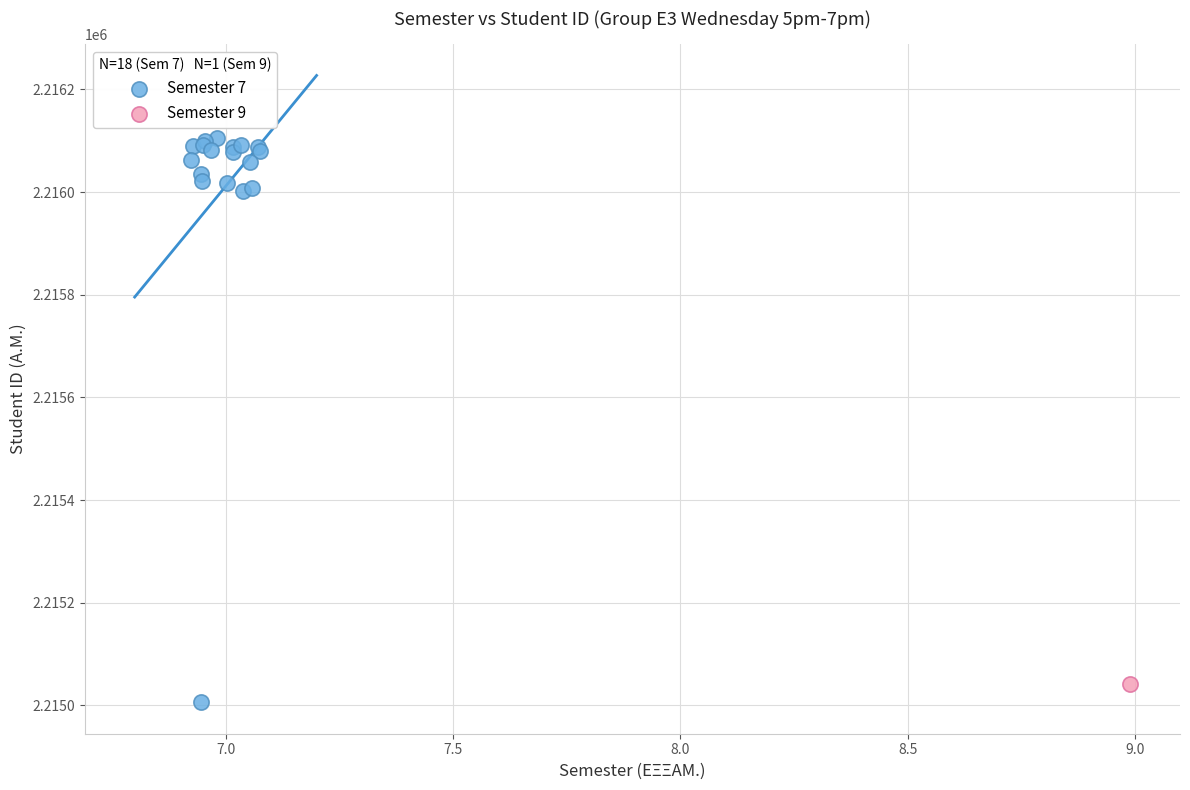

What are all the series names shown in the legend?

Semester 7, Semester 9